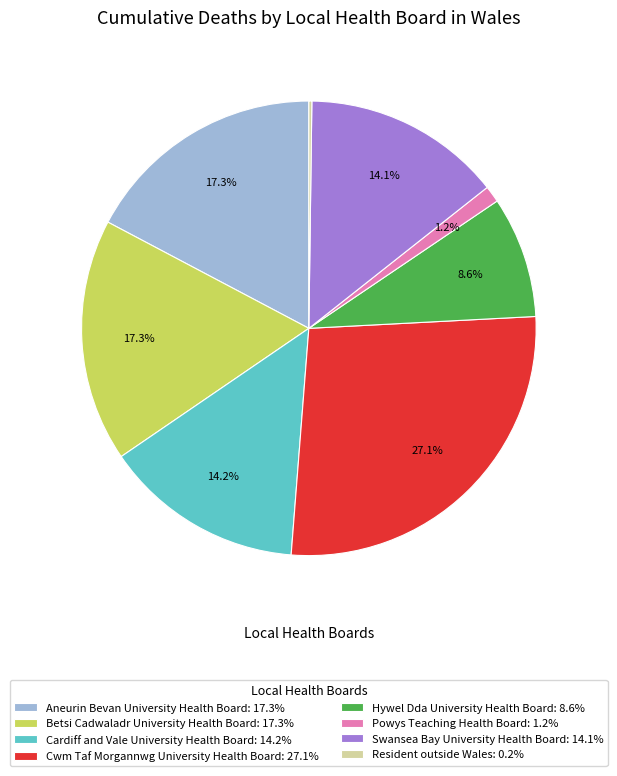

Does Swansea Bay University Health Board: 14.1% represent more than half of the total?

No